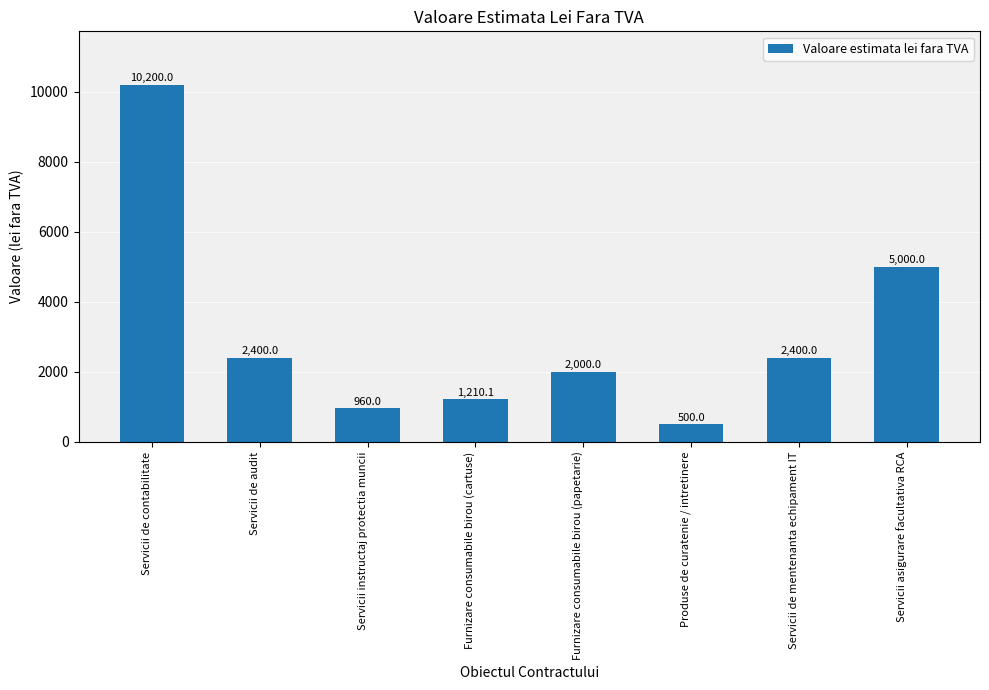

Count the number of categories in the chart.

8